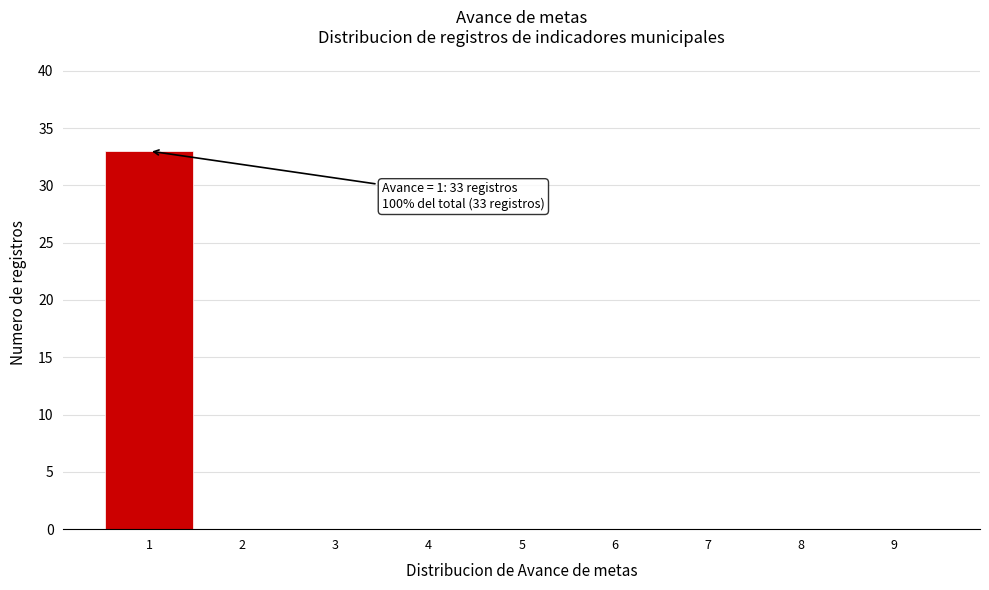

Which range on the x-axis has the tallest bar?

0.5 to 1.5